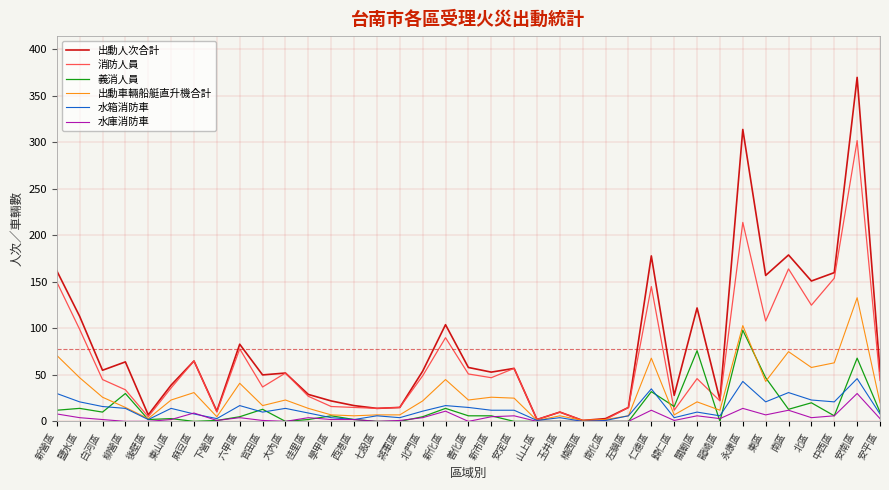

What value does the 義消人員 series have at 永康區?

98